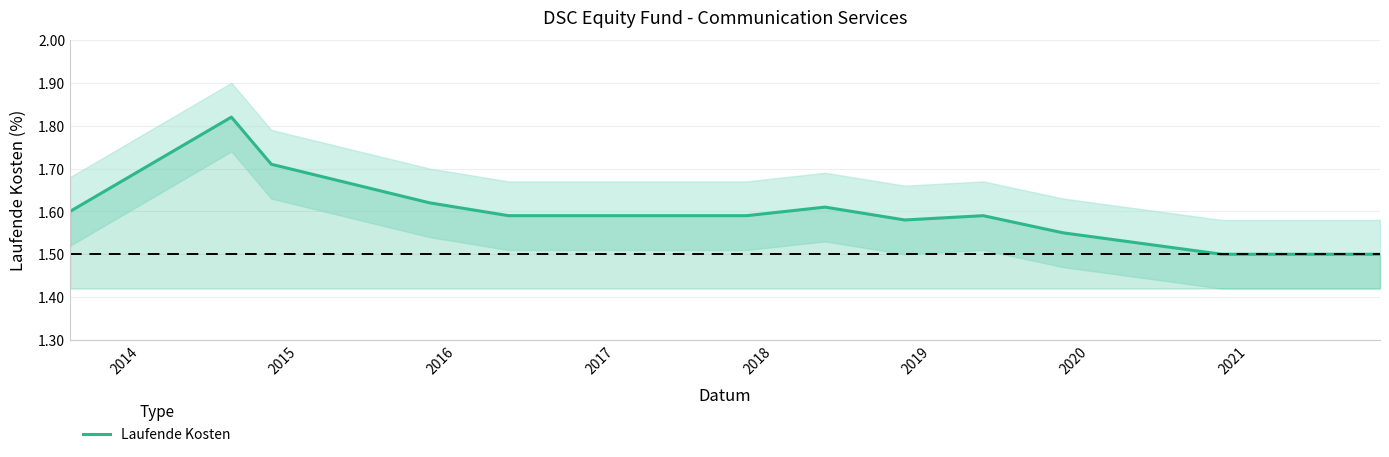

What is the difference between the maximum and minimum values?

0.3